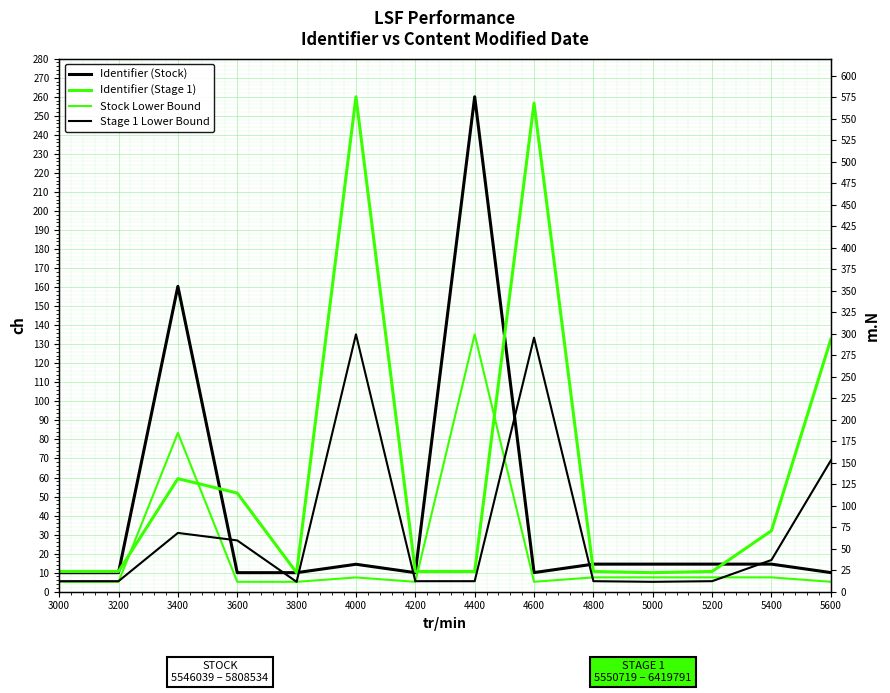

How many lines are shown in the chart?

4